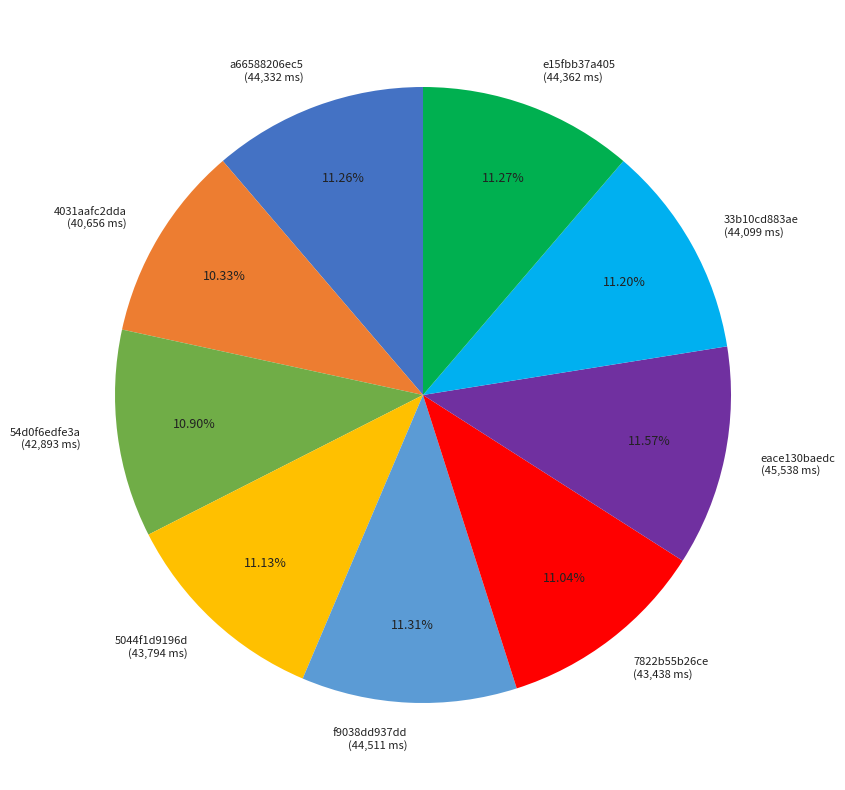

Combined, do f9038dd937dd and 4031aafc2dda account for over 50%?

No